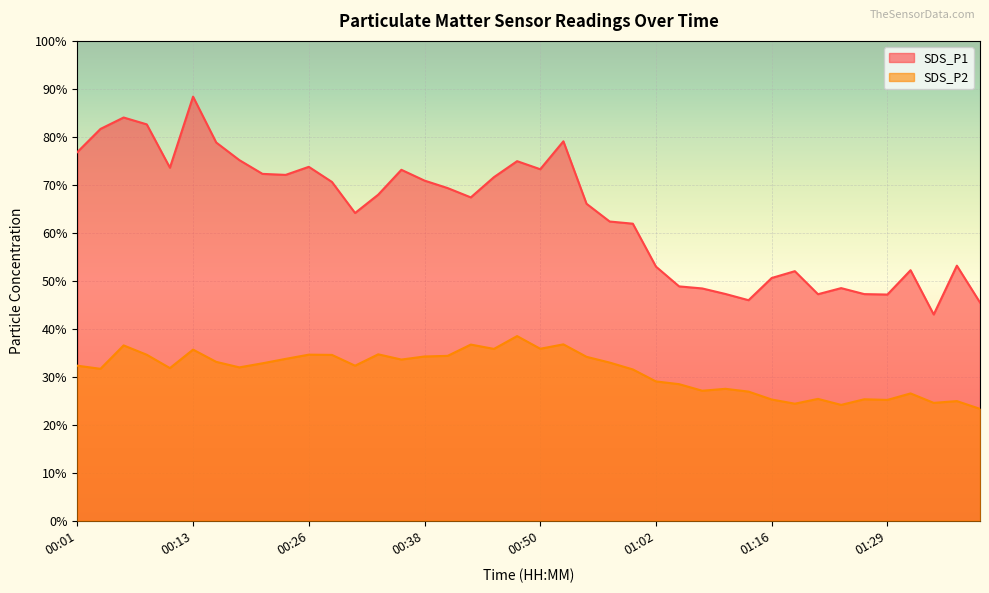

In SDS_P1, how many points are lower than both neighbors (excluding endpoints)?

9